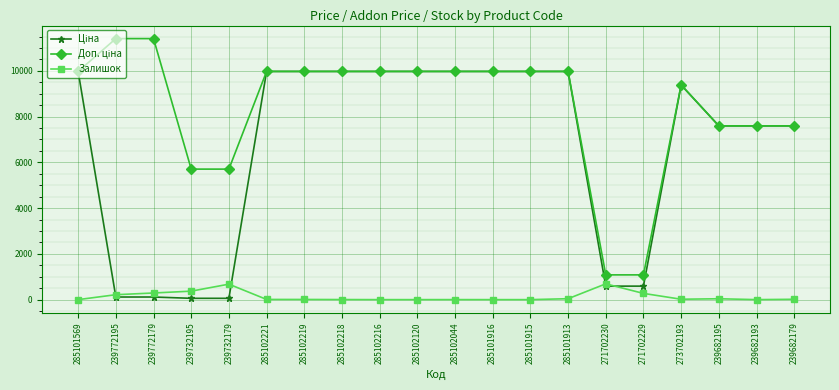

What is the maximum value shown in the chart?

11410.0